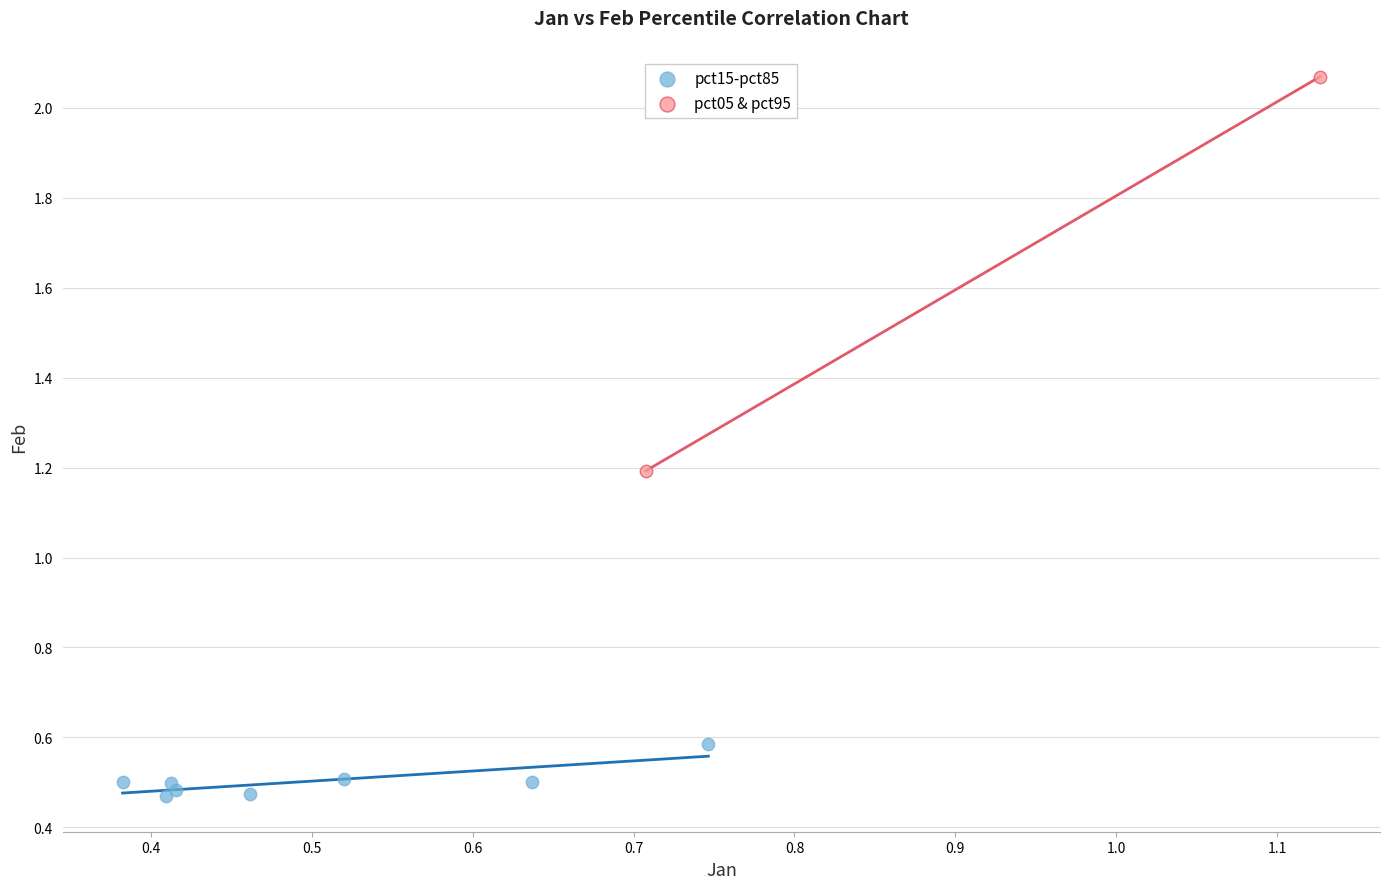

Which series contains the highest Y value?

pct05 & pct95